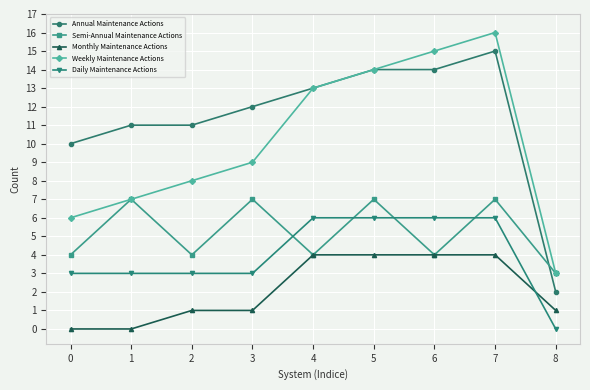

Is the value of Annual Maintenance Actions at 0 greater than the value of Daily Maintenance Actions at 1?

Yes